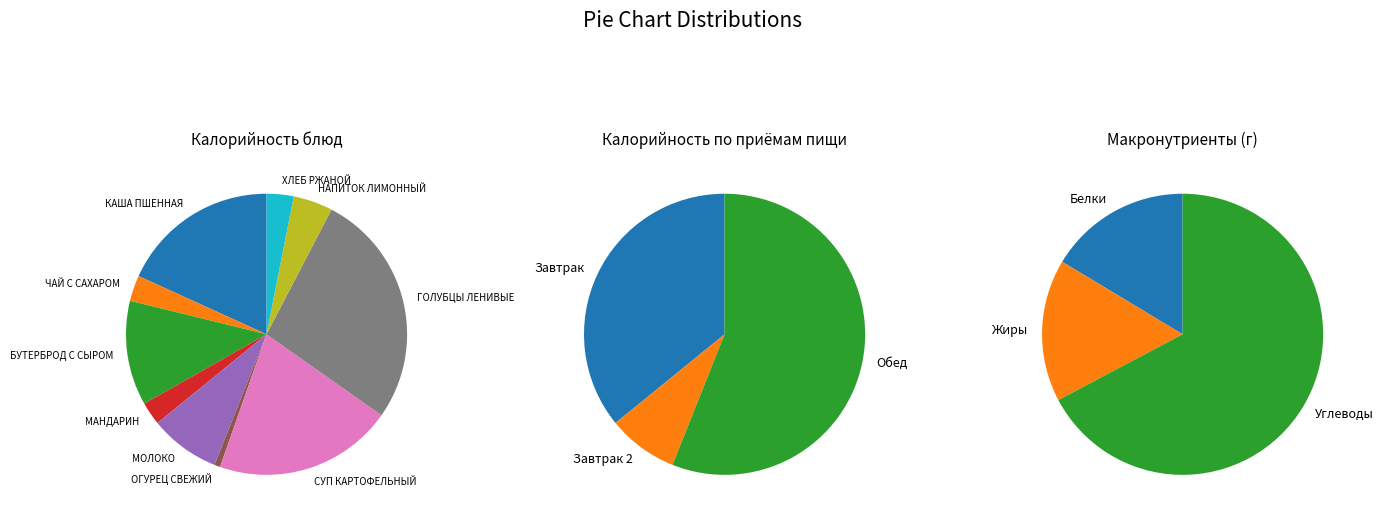

The ЧАЙ С САХАРОМ slice represents 9% of the pie. True or false?

False